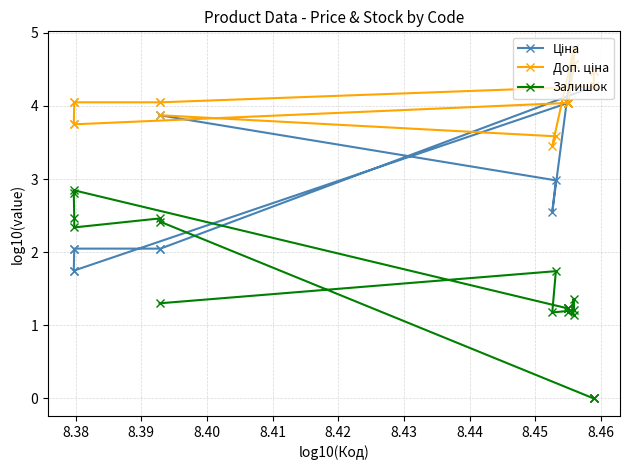

List the series in order of their overall mean, highest first.

Доп. ціна, Ціна, Залишок